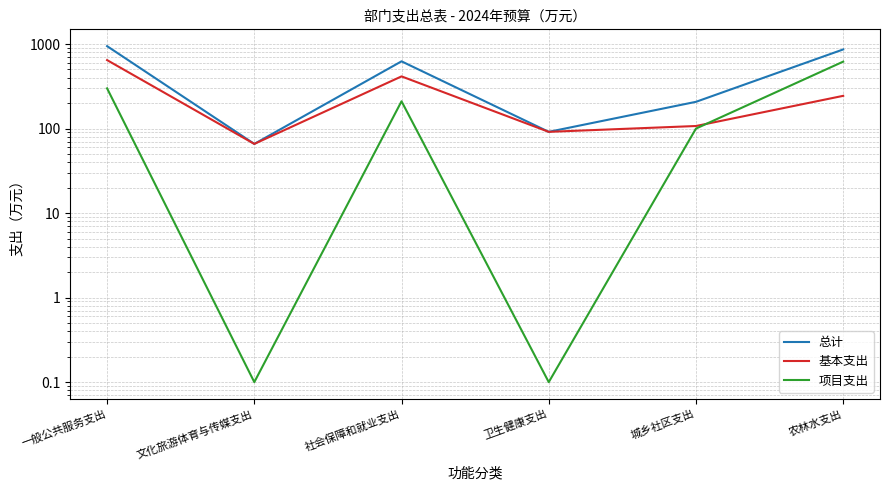

Reading left to right, list all the values displayed in this chart.

总计: 944.9	65.8	624.6	91.5	207.2	863.4
基本支出: 645.8	65.8	414.4	91.5	107.2	243.9
项目支出: 299.1	0.1	210.2	0.1	100.0	619.5